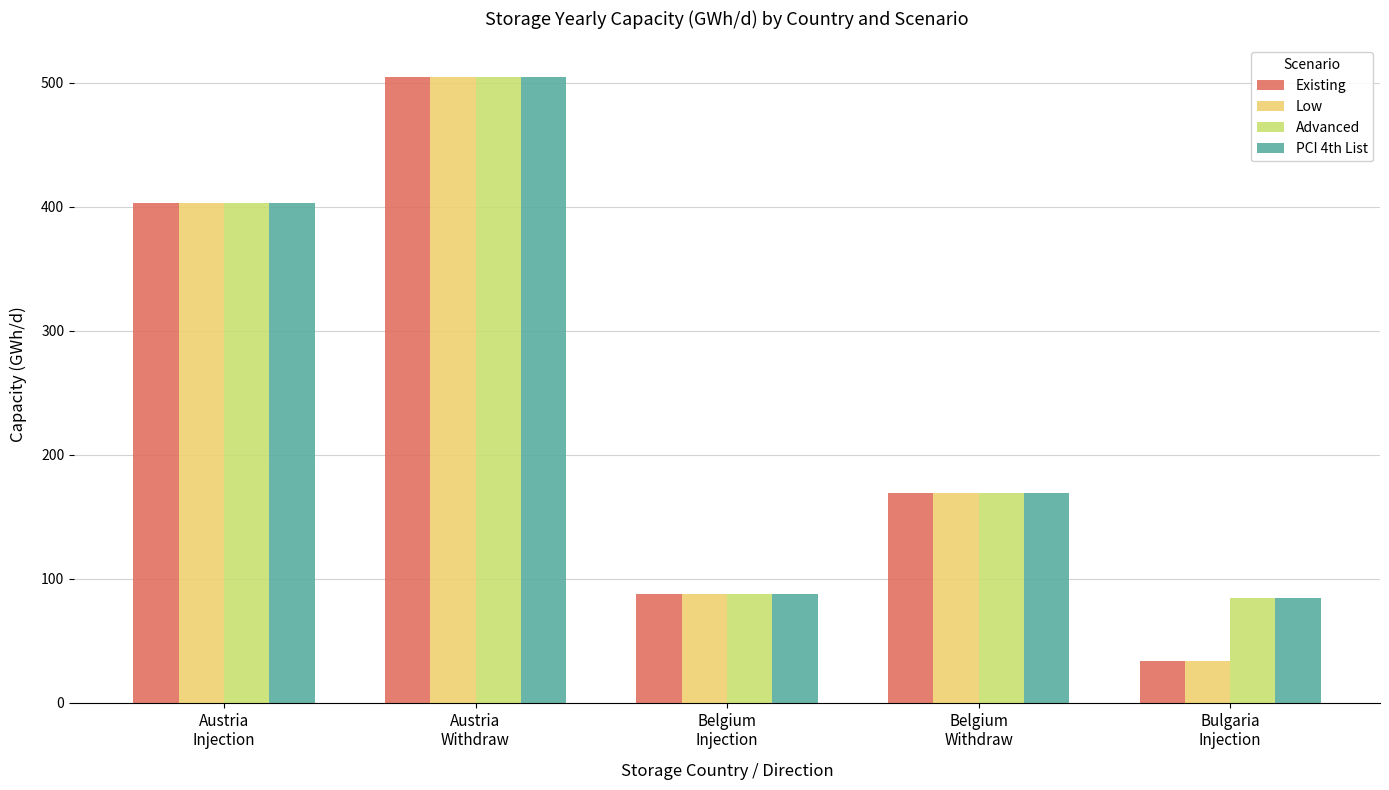

What is the label of the 1st bar from the left?

Austria
Injection